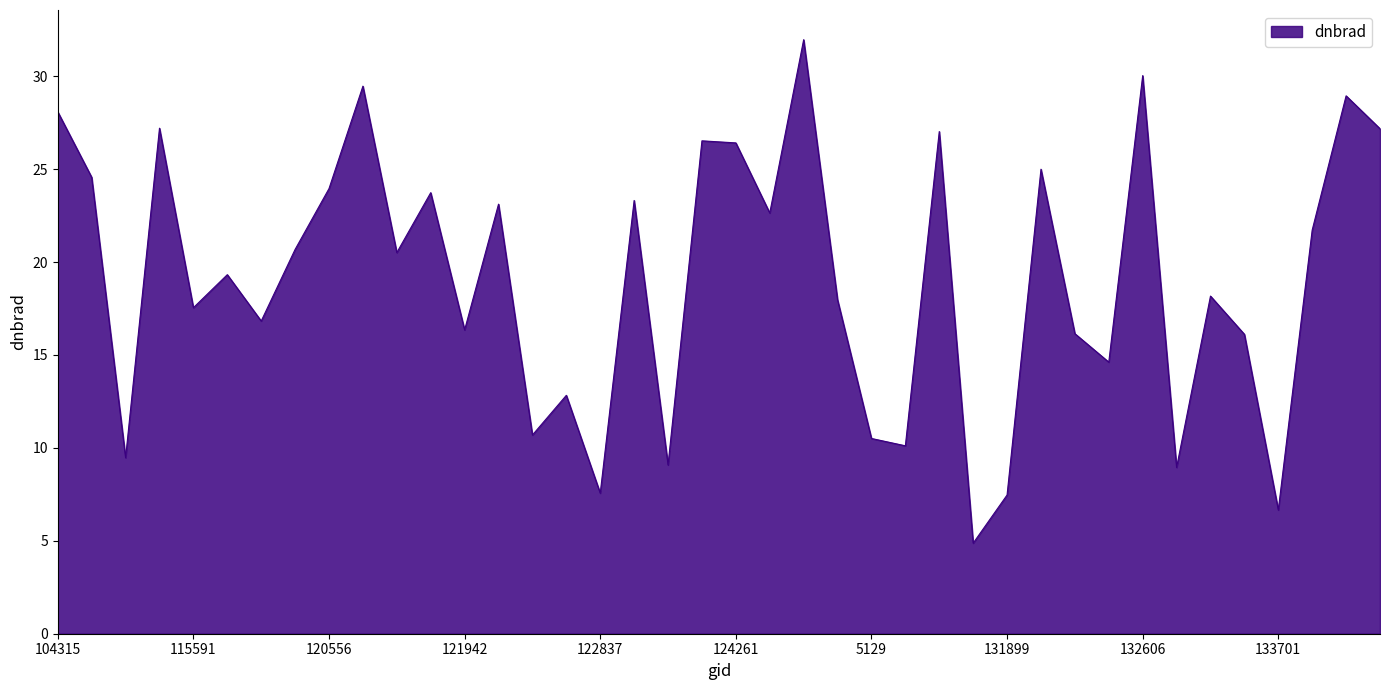

What is the minimum value shown in the chart?

4.9